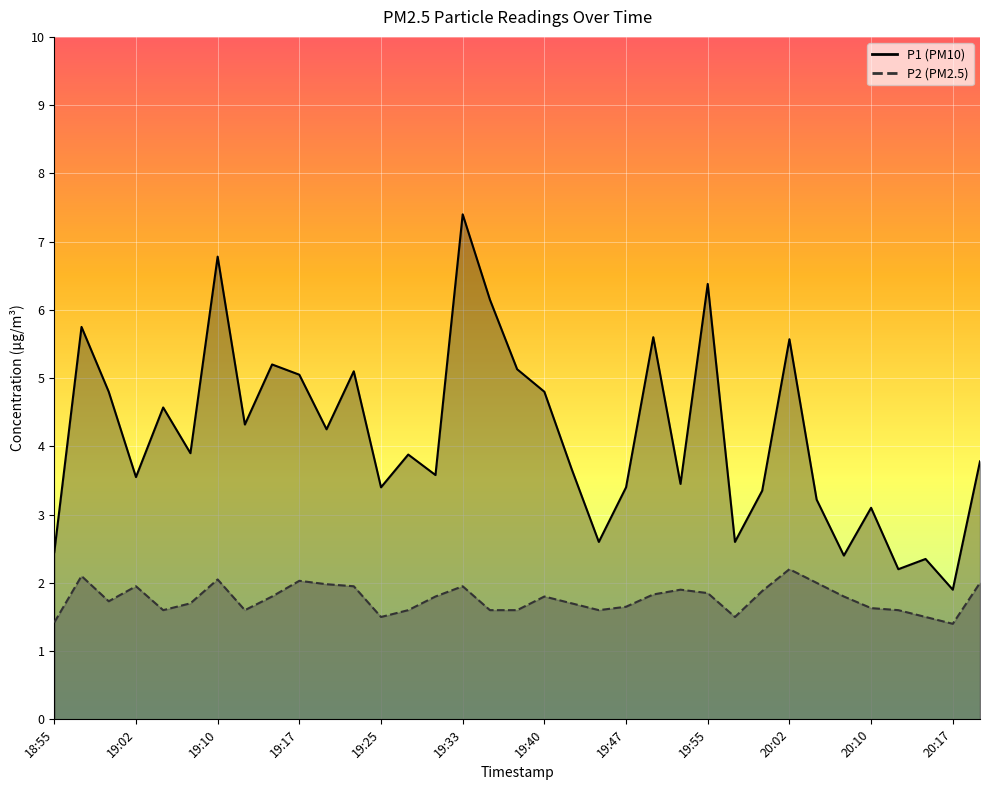

True or false: P1 and P2 cross at least once.

False